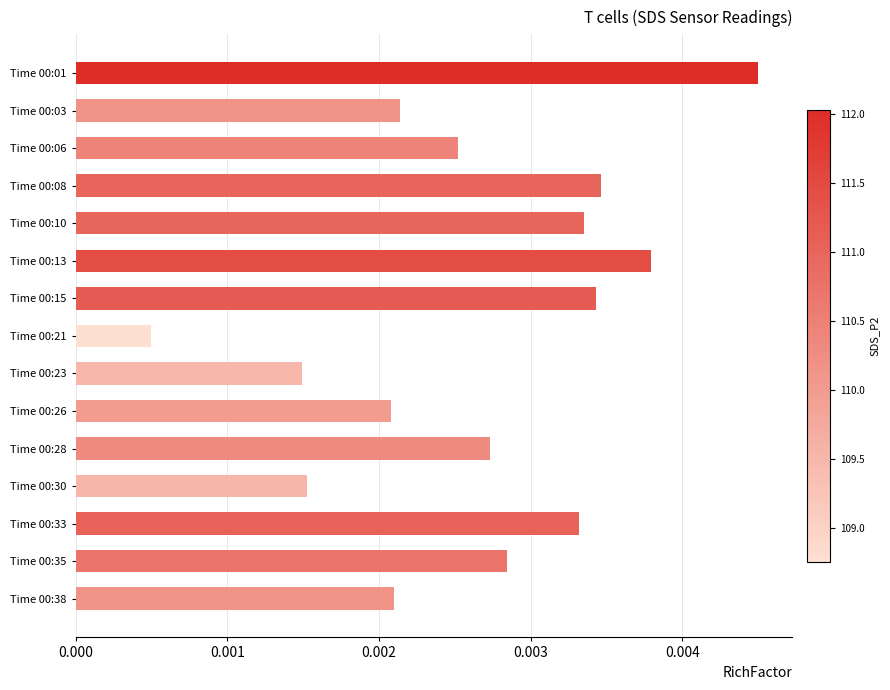

Where is the data nearest to the value 0?

Time 00:21